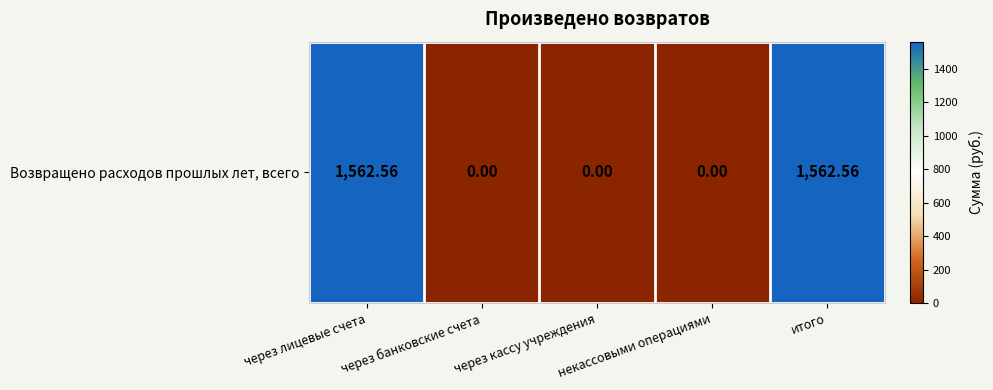

Count the number of data series in this chart.

1